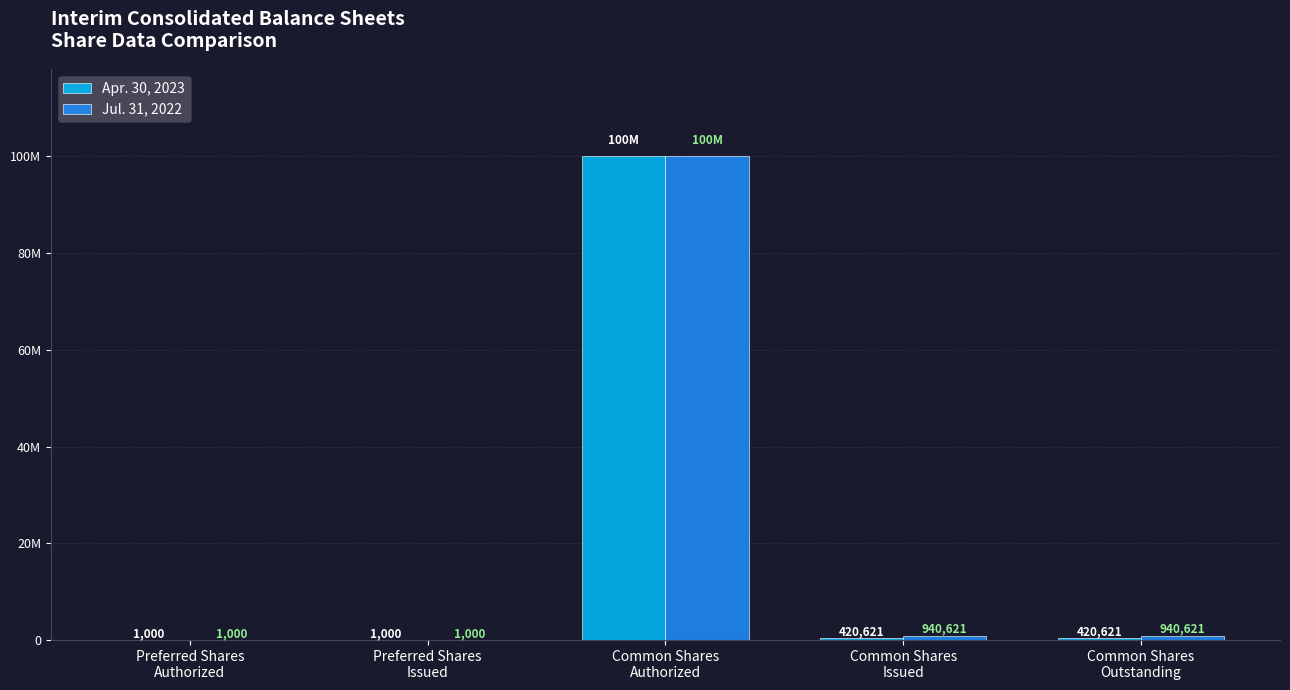

Are the bars grouped side by side (vs. stacked)?

Yes